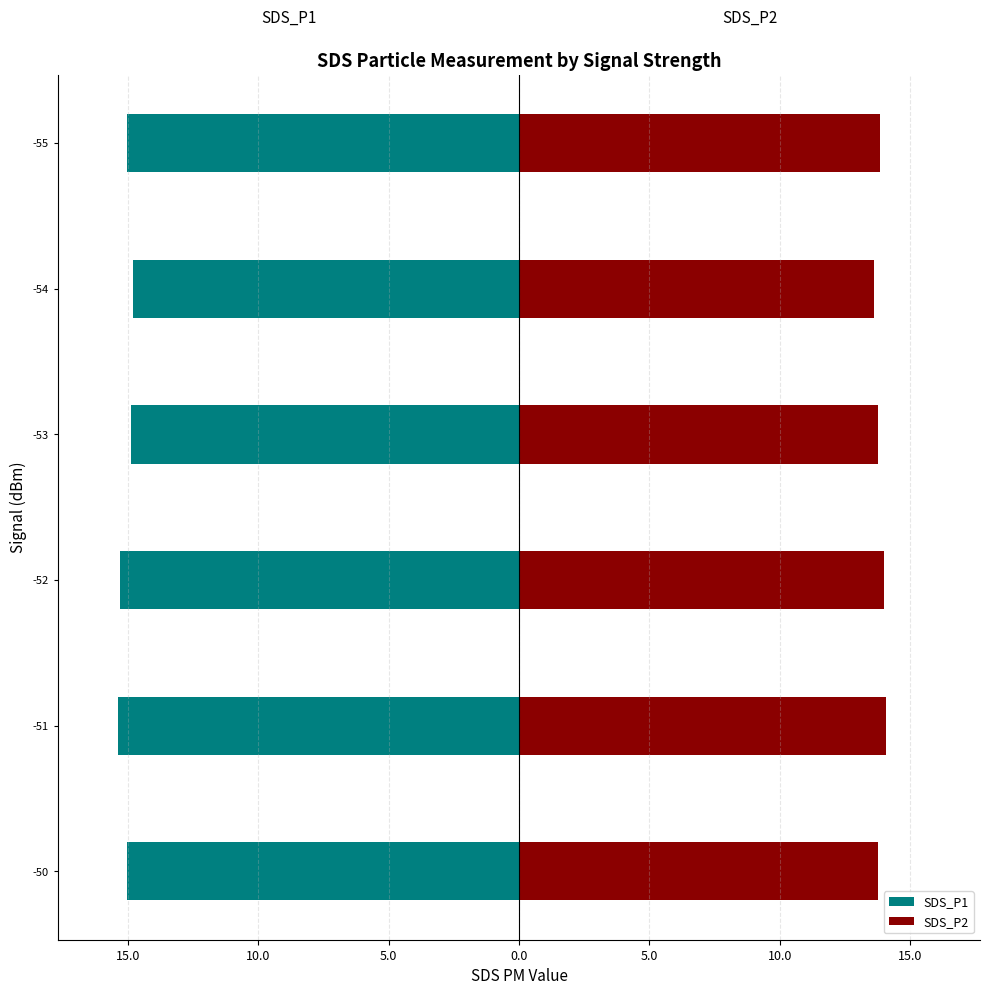

Between 20.0 and 5.0, which series saw the biggest shift?

SDS_P2